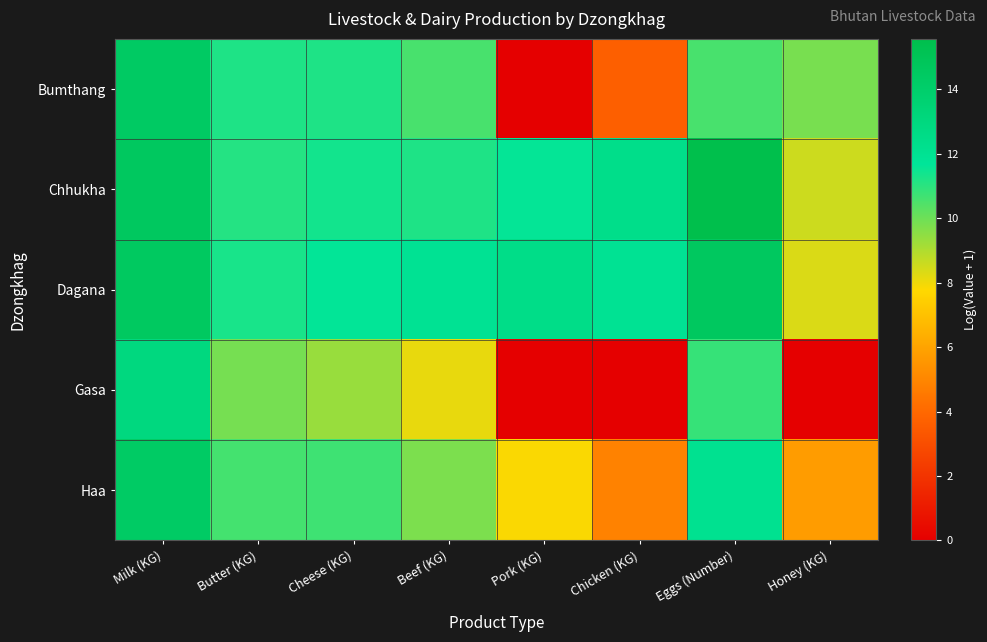

What is the total value across all series at Chicken (KG)?

32.8